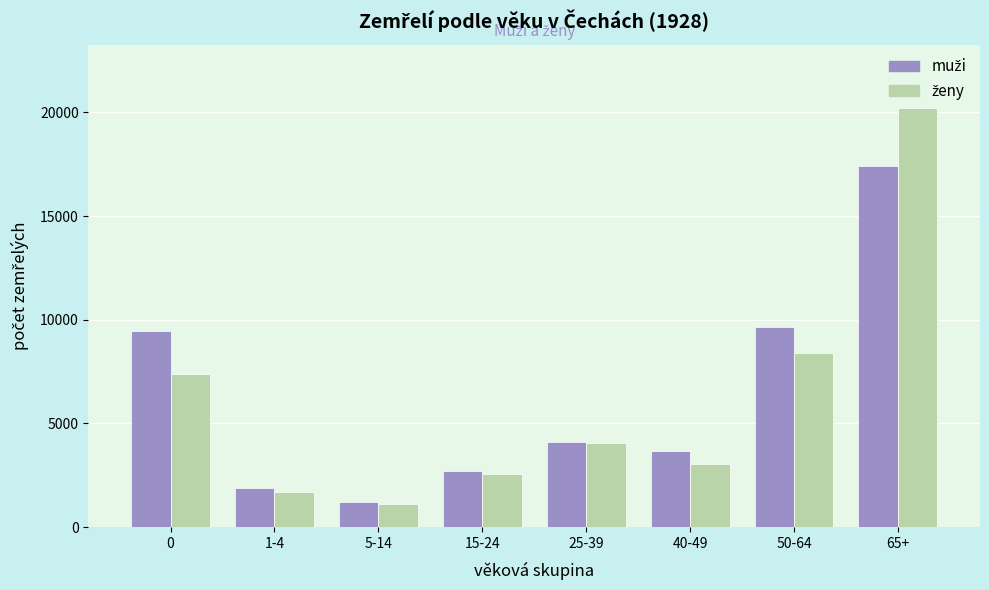

At which category does the chart reach its minimum across all series?

5-14